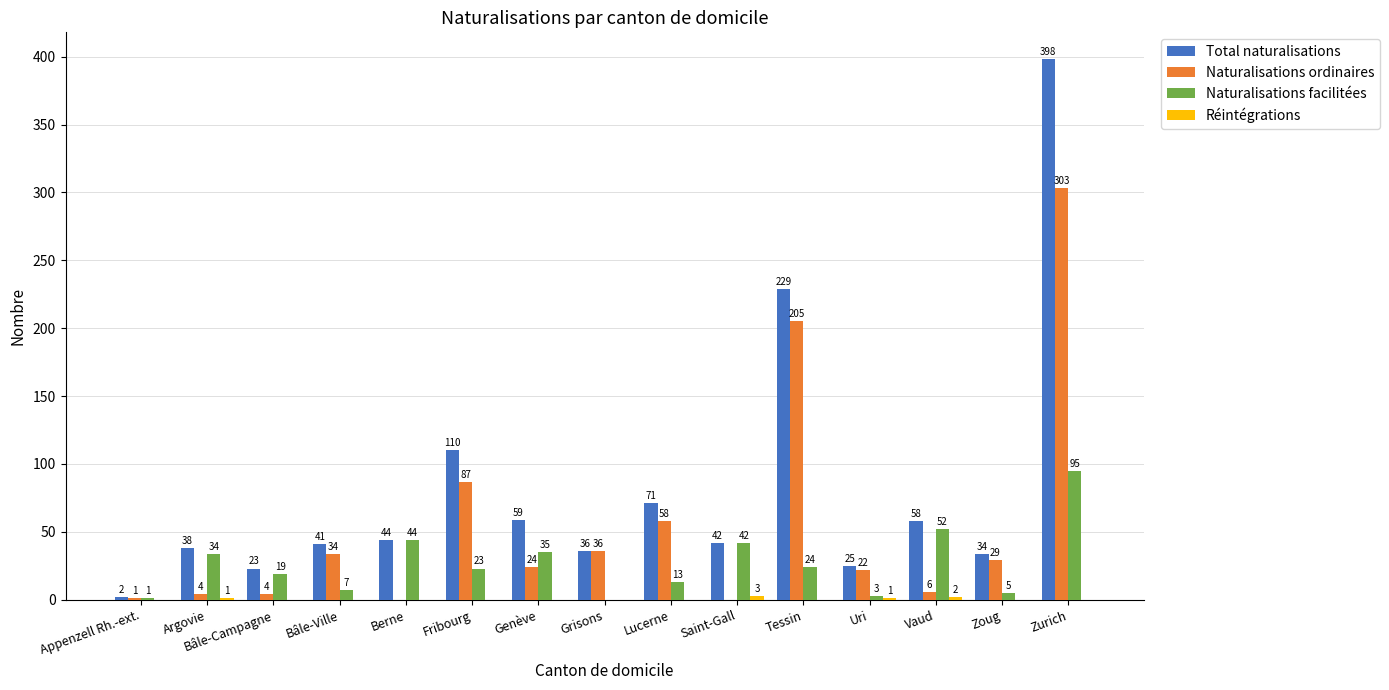

Which series has the largest range (max minus min)?

Total naturalisations